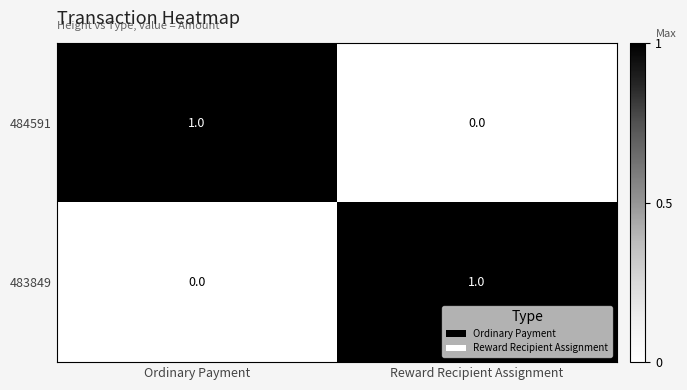

At which label does 483849 reach its peak?

Reward Recipient Assignment